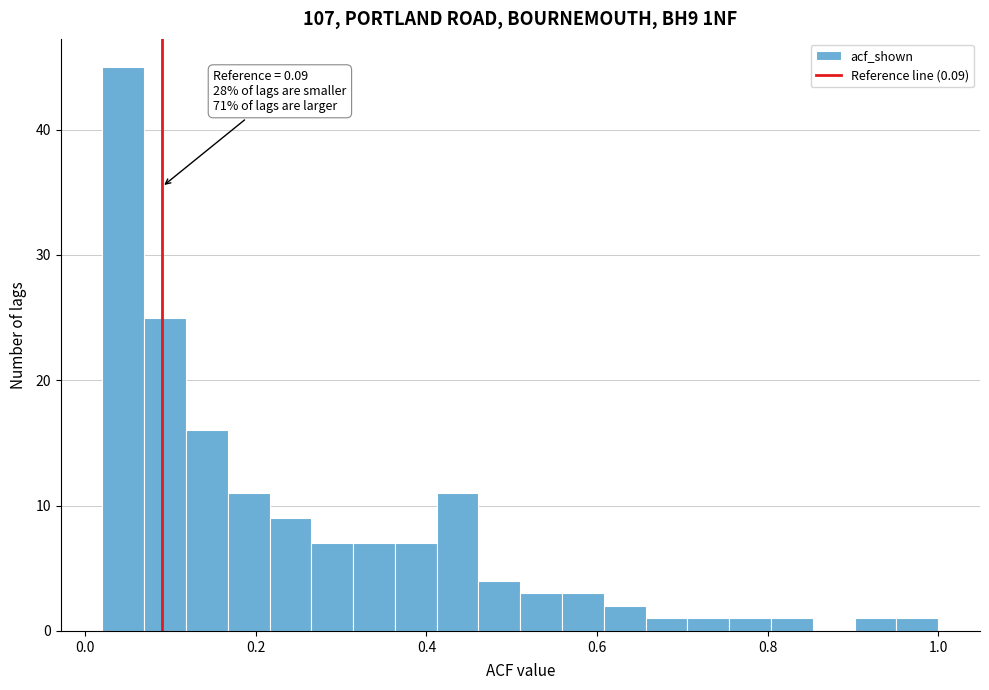

Read against the x-axis, roughly where is the centre of the tallest bar?

0.04